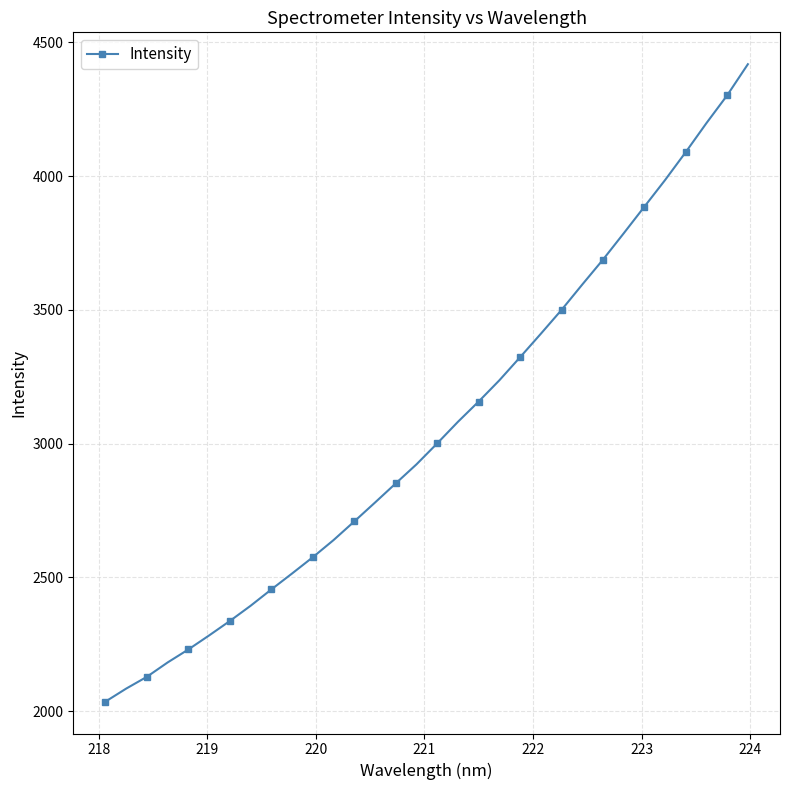

What is the average value?

3055.9